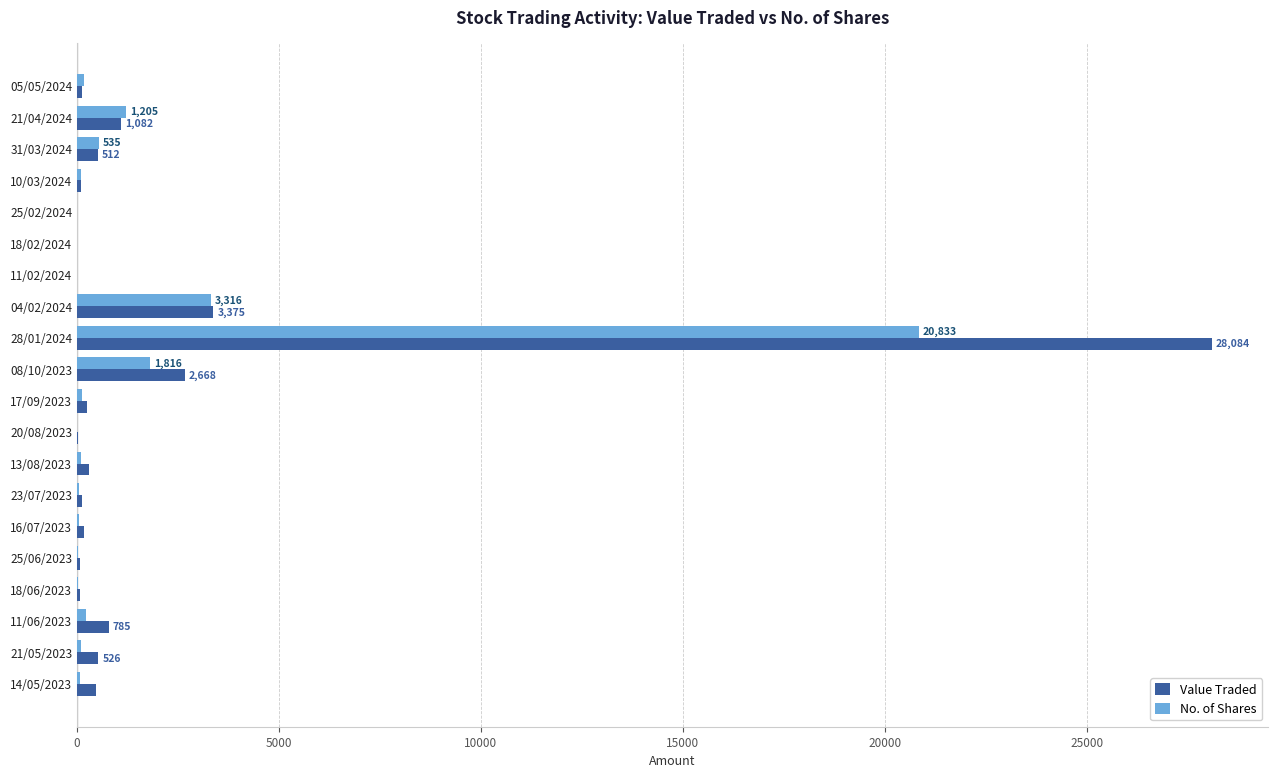

The value of No. of Shares at 08/10/2023 is 1816. True or false?

True